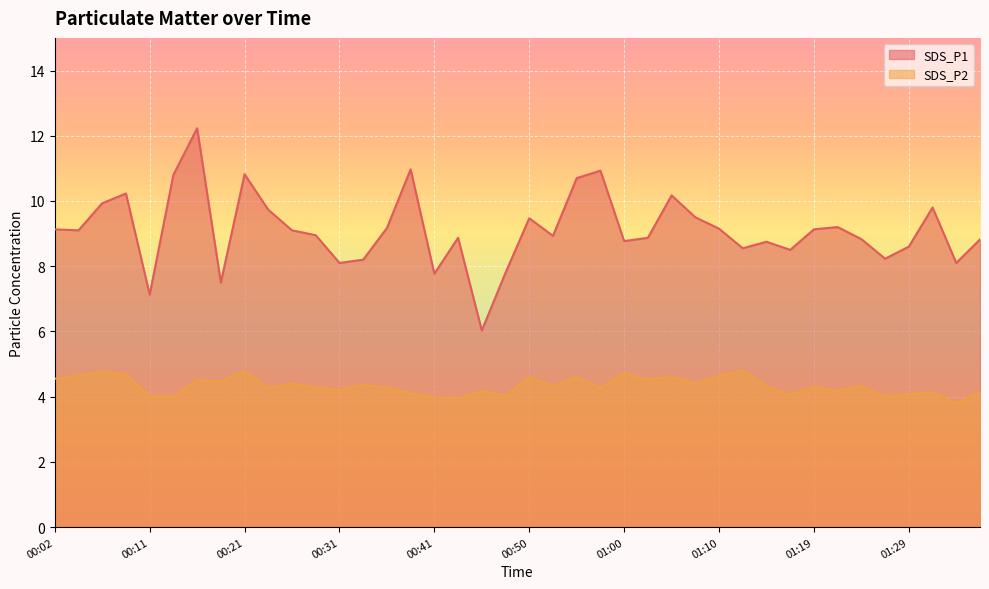

Where does the SDS_P1 series first go above 9?

00:02